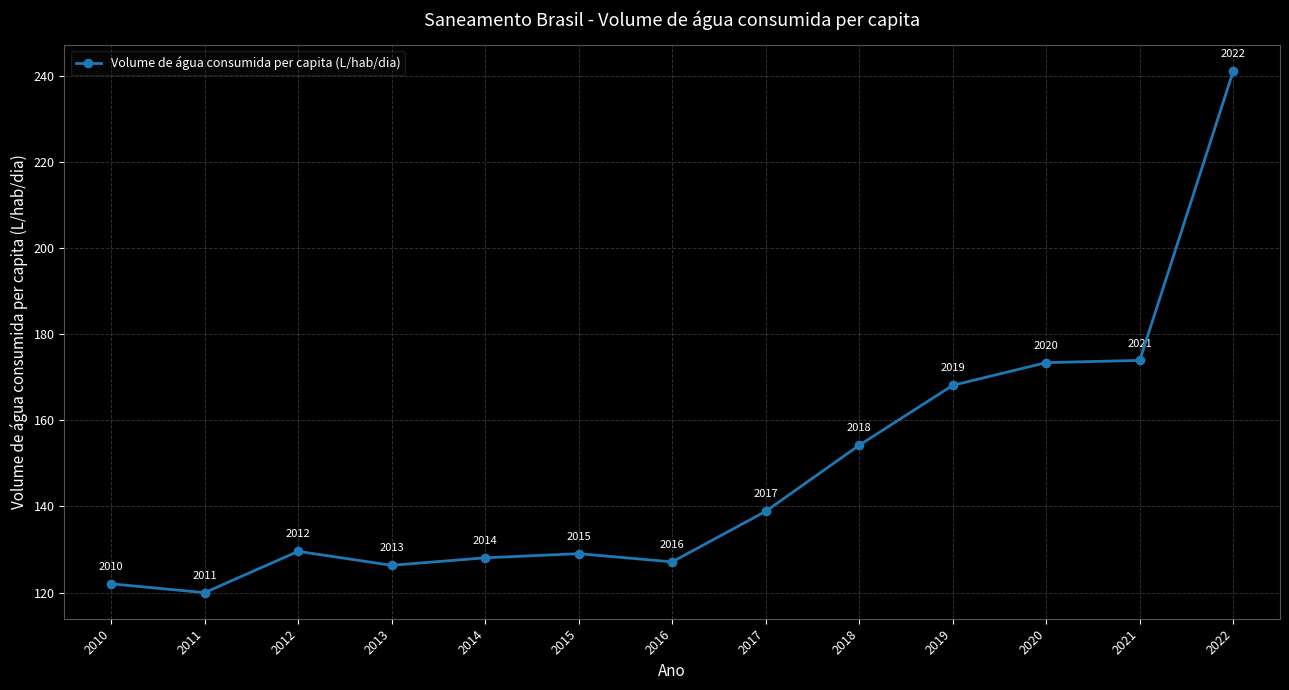

Which has a higher value, 2019 or 2017?

2019